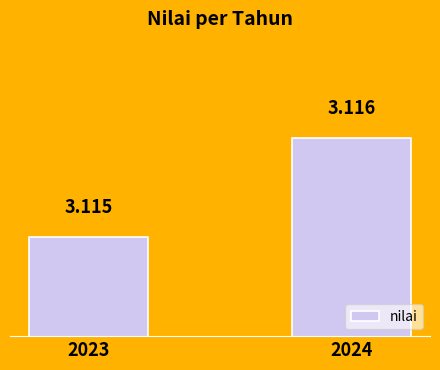

Which has a higher value, 2023 or 2024?

2024